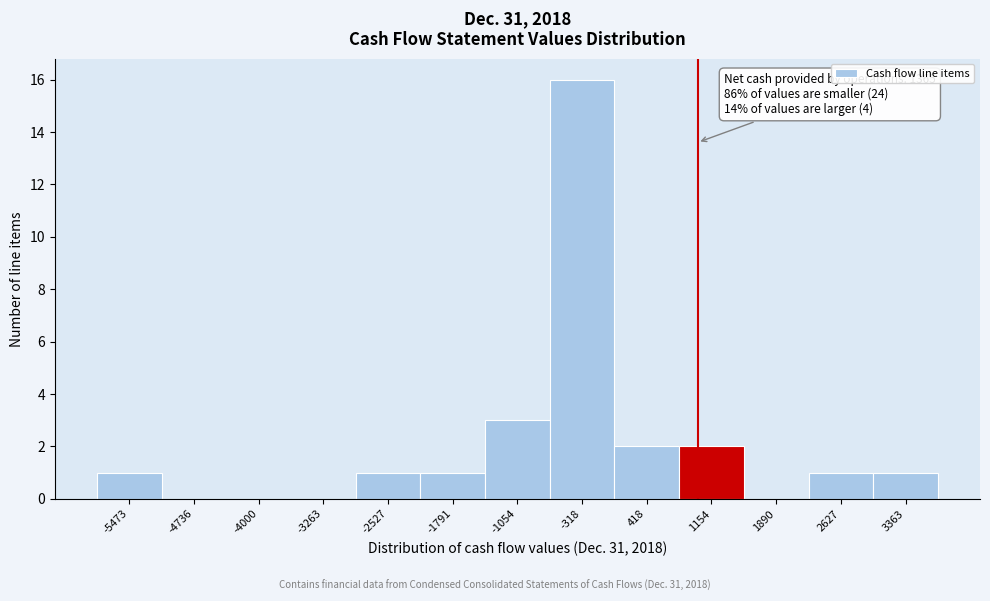

Reading left to right, list all the values displayed in this chart.

-5473=1	-4736=0	-4000=0	-3263=0	-2527=1	-1791=1	-1054=3	-318=16	418=2	1154=2	1890=0	2627=1	3363=1